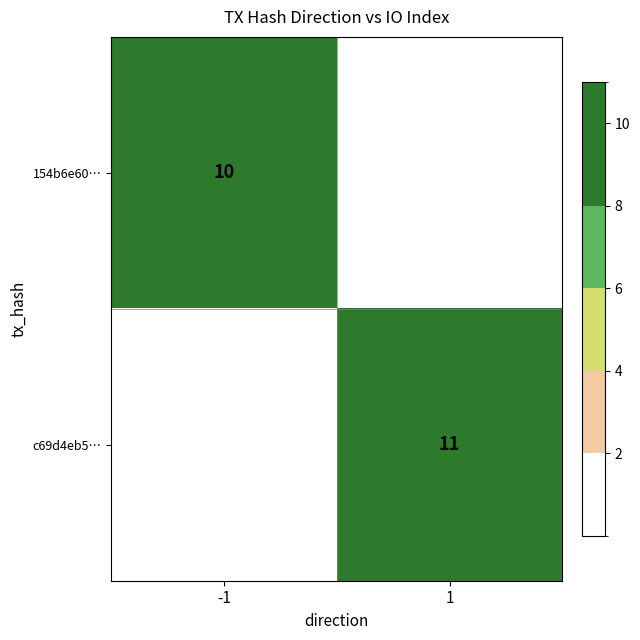

The 154b6e60… series shows 10 at -1. True or false?

True